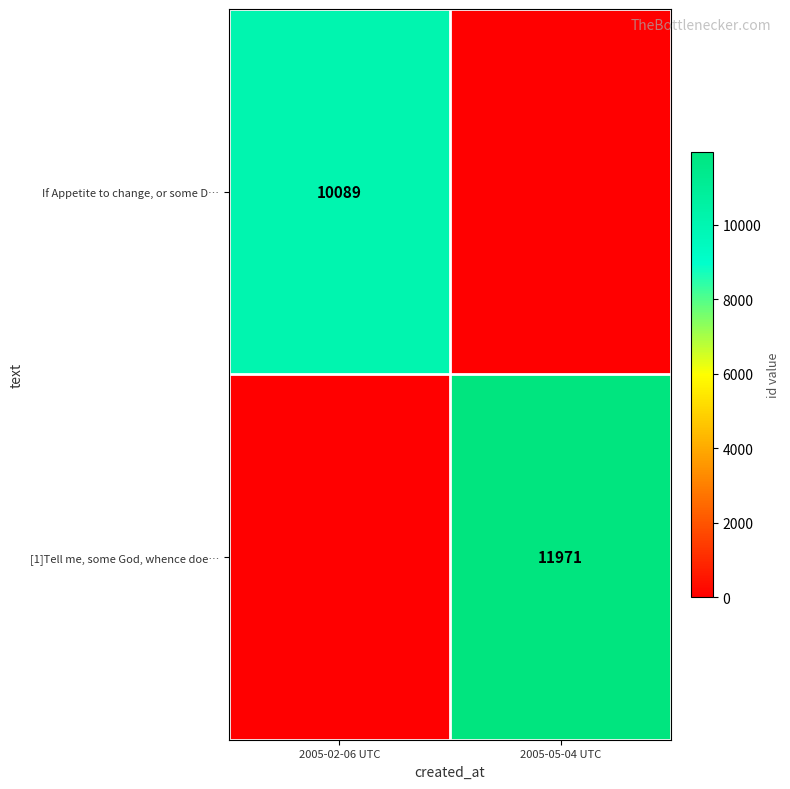

What is the total value across all series at 2005-05-04 UTC?

11971